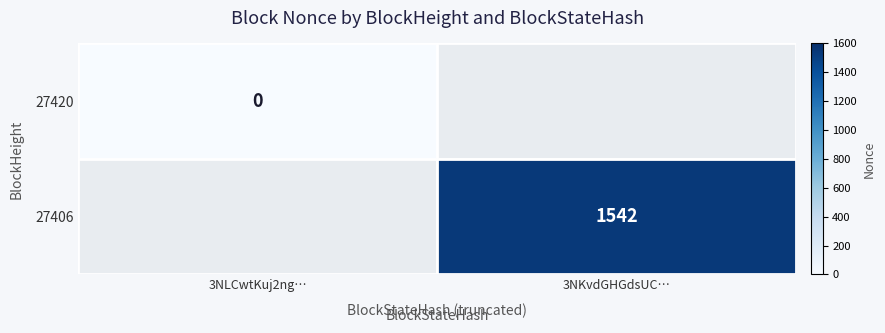

How many positive values does the 27406 series have?

1